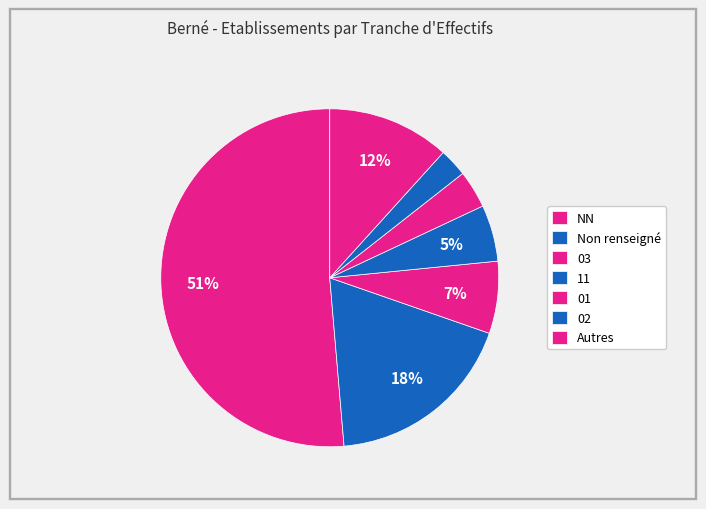

Between 03 and 11, which is larger?

03